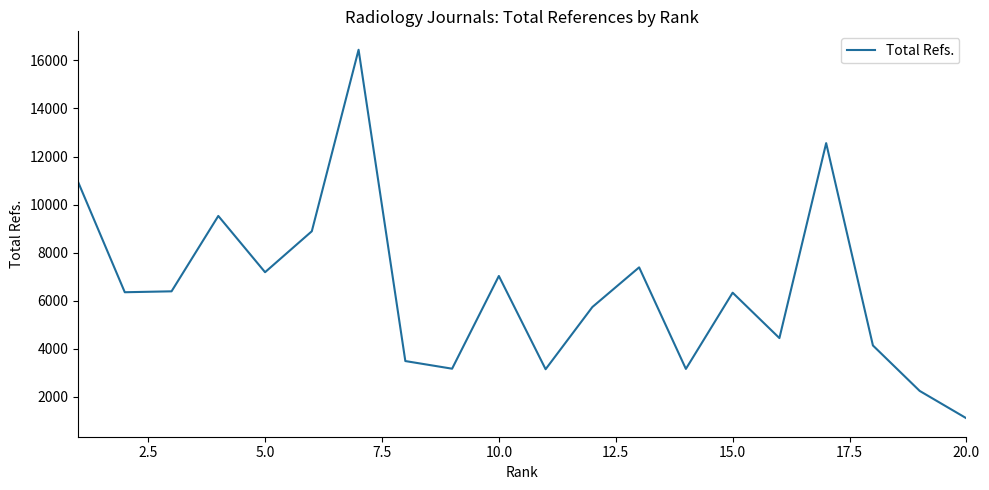

What is the difference between the maximum and minimum values?

15343